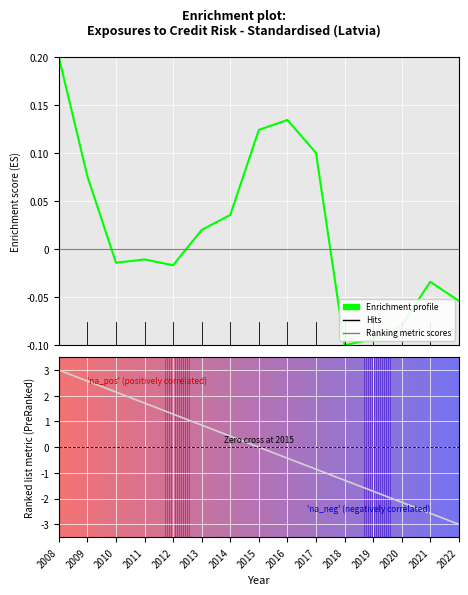

Where is the data nearest to the value 0?

2011